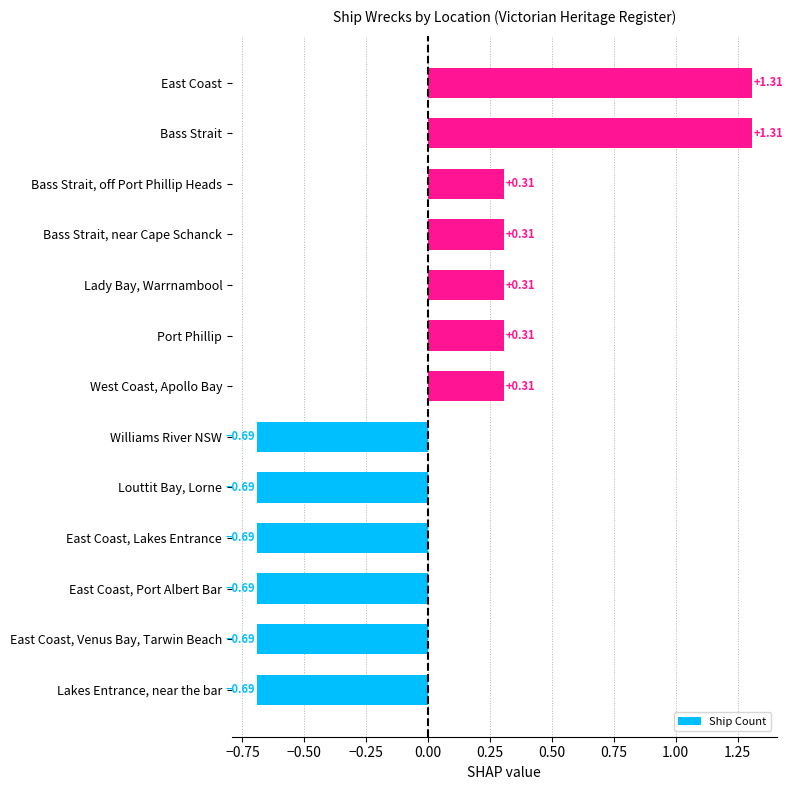

How many distinct data groups are displayed?

1